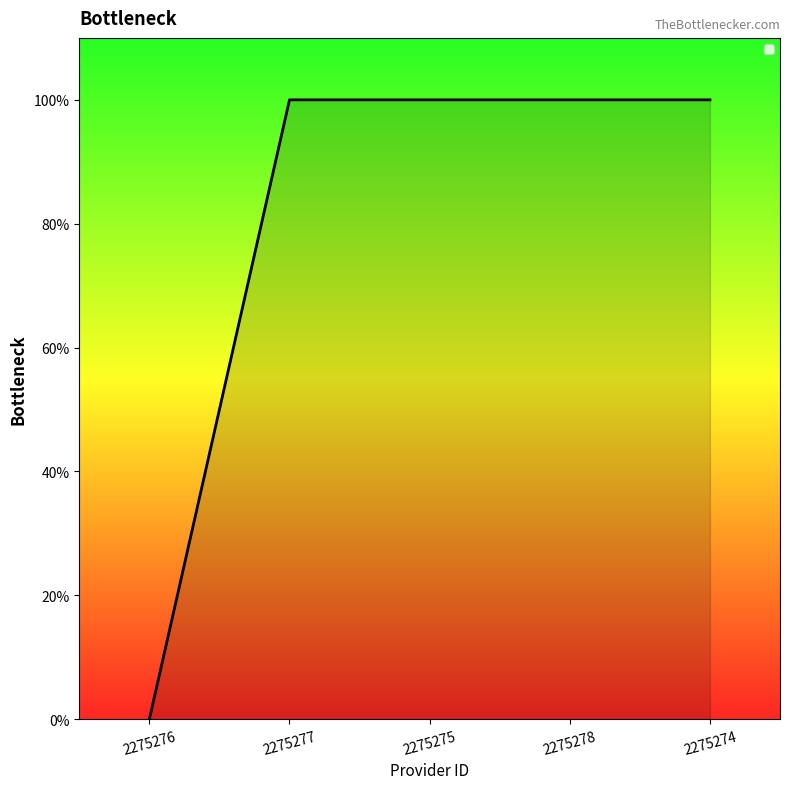

What is the change in value from 2275276 to 2275277?

+1